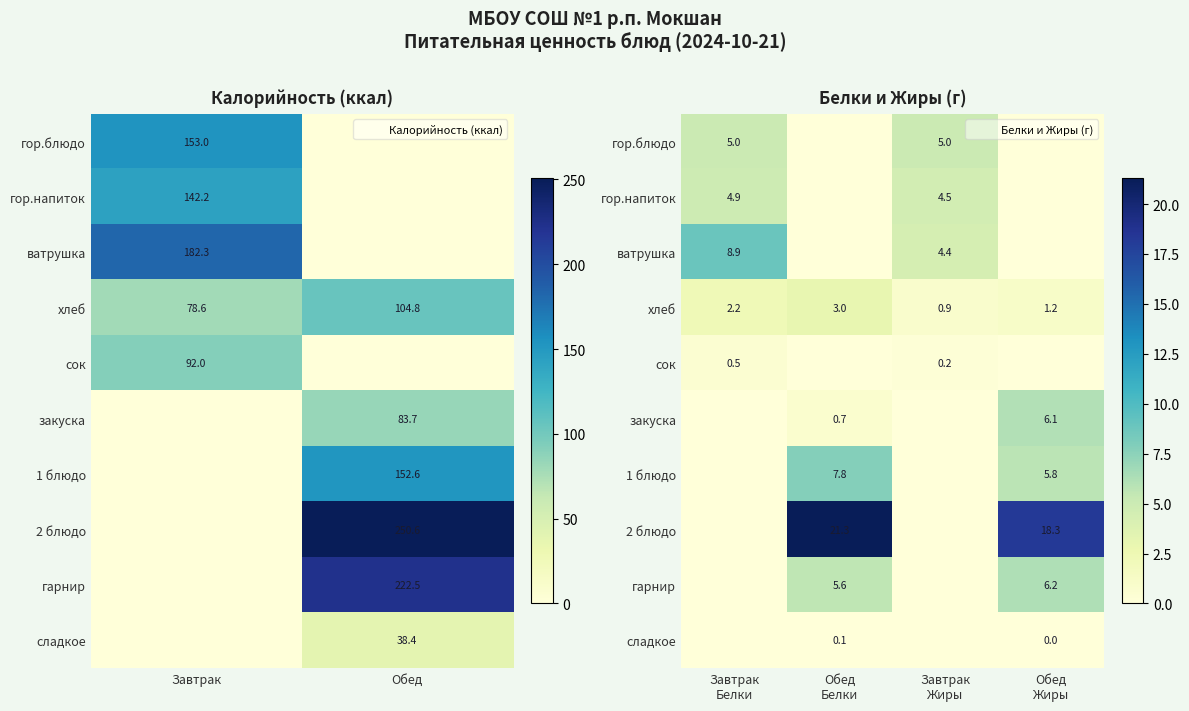

Is it true that гарнир equals 3.8 at Завтрак Белки?

False